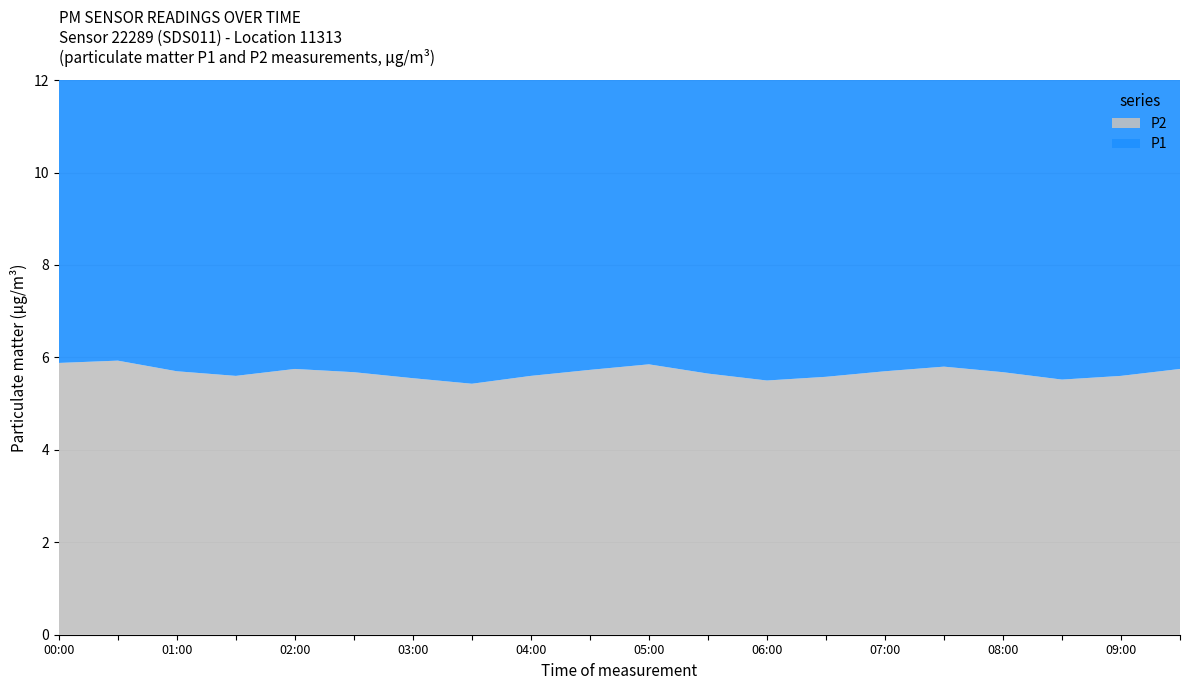

Reading left to right, list all the values displayed in this chart.

P1: 00:00=7.8	00:30=7.6	01:00=6.4	01:30=7.9	02:00=8.2	02:30=7.5	03:00=7.1	03:30=6.8	04:00=7.3	04:30=7.7	05:00=8.1	05:30=7.5	06:00=6.9	06:30=7.2	07:00=7.8	07:30=8.3	08:00=7.6	08:30=7.0	09:00=7.4	09:30=7.8
P2: 00:00=5.9	00:30=5.9	01:00=5.7	01:30=5.6	02:00=5.8	02:30=5.7	03:00=5.5	03:30=5.4	04:00=5.6	04:30=5.7	05:00=5.8	05:30=5.7	06:00=5.5	06:30=5.6	07:00=5.7	07:30=5.8	08:00=5.7	08:30=5.5	09:00=5.6	09:30=5.8